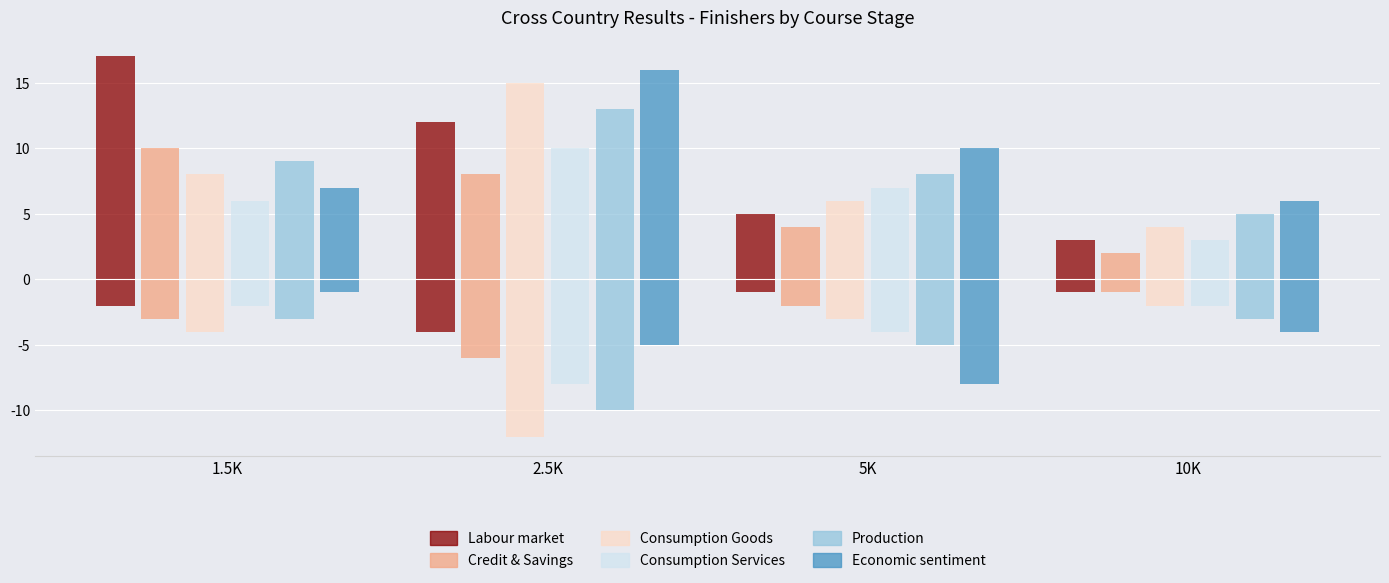

True or false: Consumption Services has a value of 17 at 2.5K.

False